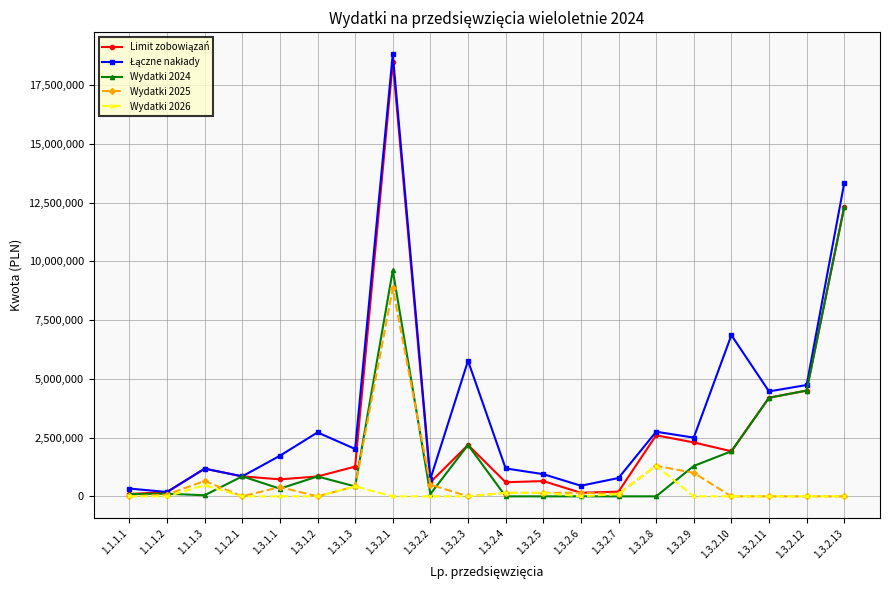

At which category is the sum across all series the highest?

1.3.2.1